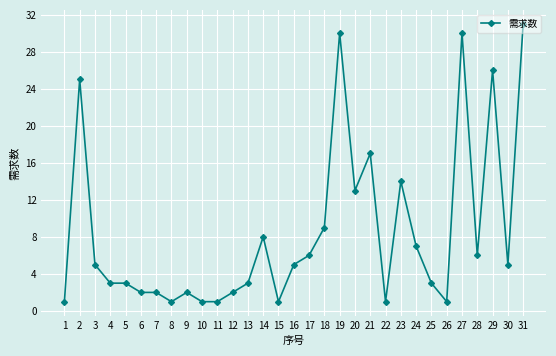

What is the change in value from 17 to 20?

+7